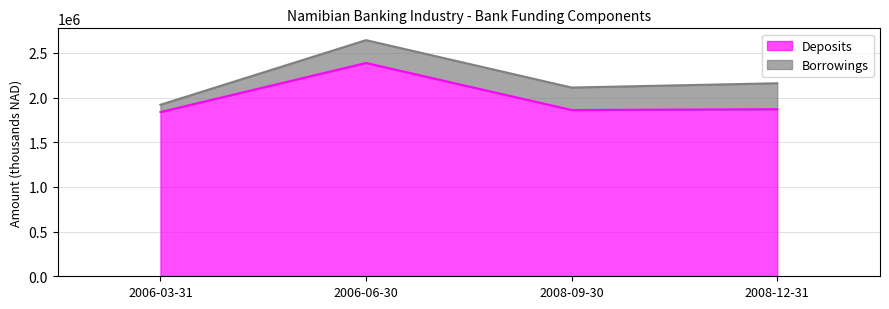

What position from the right is 2006-06-30?

3